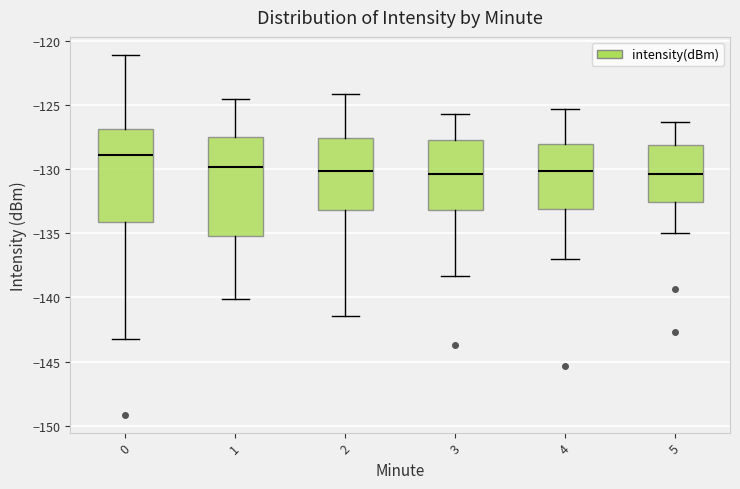

Reading left to right, transcribe this box plot: for each box, give where its median line is, the range the box spans, and where its two whiskers end, as read against the y-axis. The values are not printed on the chart, so give them approximately, as read against the axis.

0: median -129.0, box -134.0 to -127.0, whiskers -143.0 to -121.0
1: median -130.0, box -135.0 to -127.5, whiskers -140.0 to -124.5
2: median -130.0, box -133.0 to -127.5, whiskers -141.5 to -124.0
3: median -130.5, box -133.0 to -128.0, whiskers -138.5 to -125.5
4: median -130.0, box -133.0 to -128.0, whiskers -137.0 to -125.5
5: median -130.5, box -132.5 to -128.0, whiskers -135.0 to -126.5